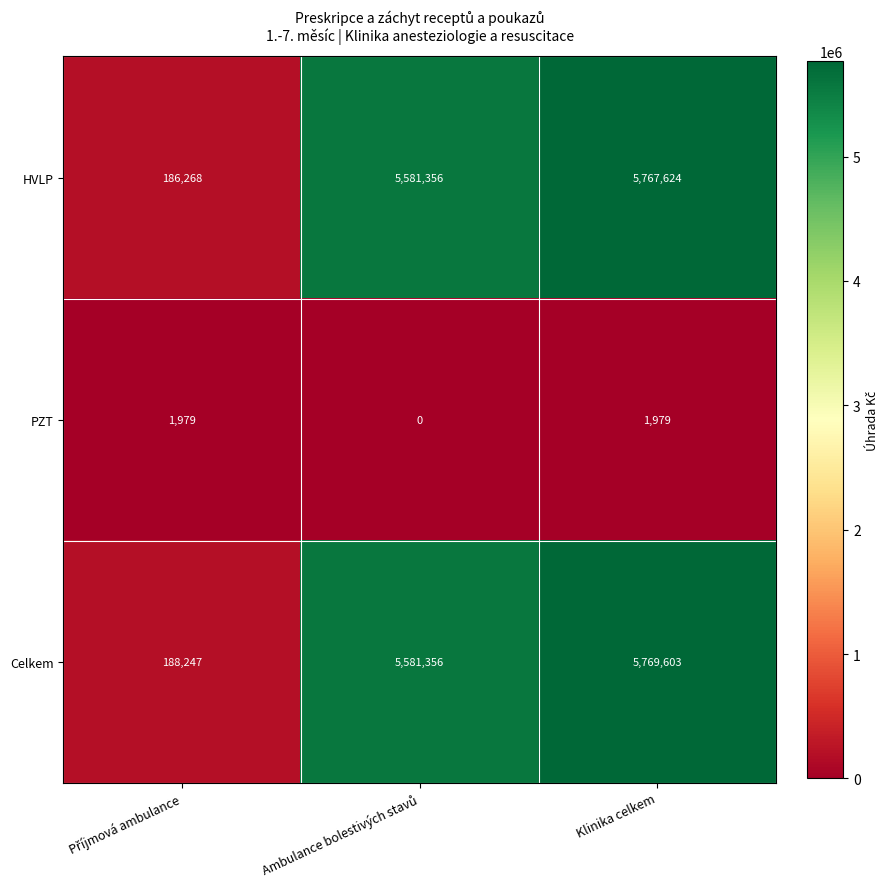

At which category is the sum across all series the highest?

Klinika celkem